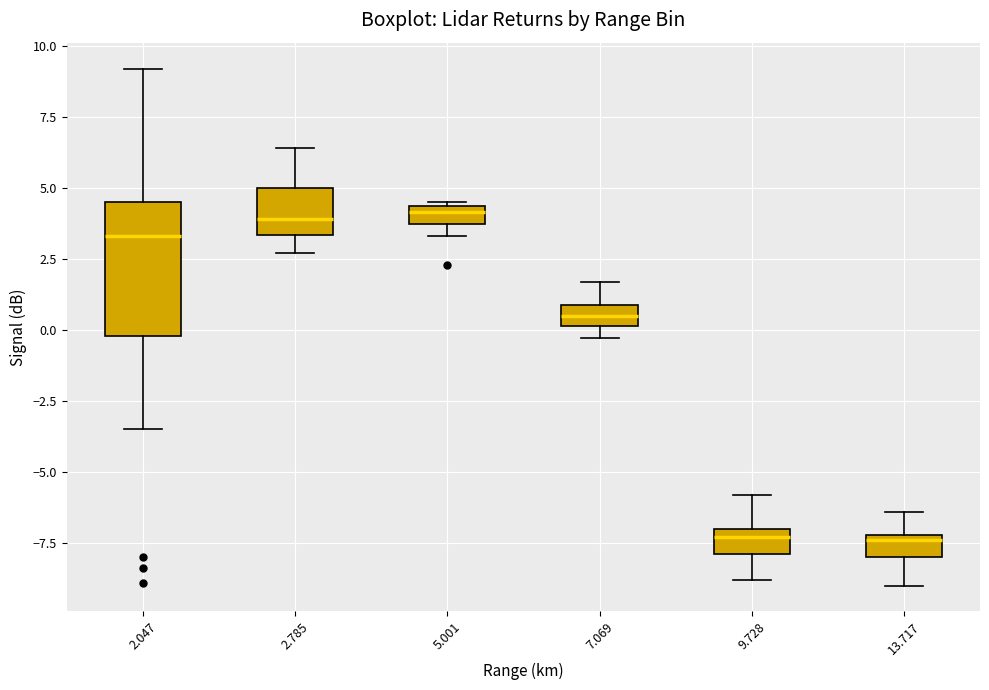

Comparing the boxes themselves (not the whiskers), which one is the tallest?

2.047